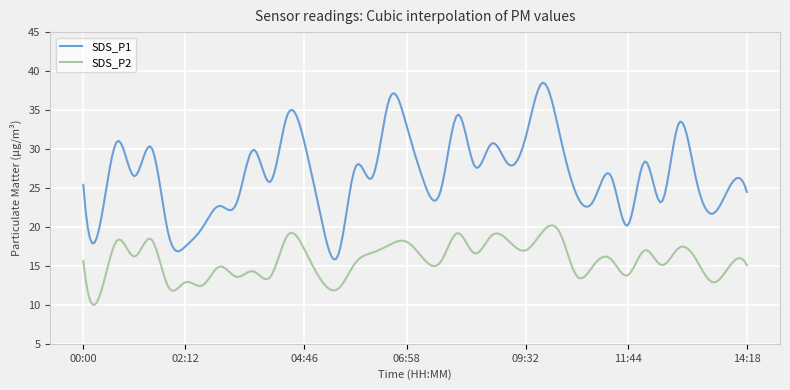

Which series has the widest spread of values?

SDS_P1